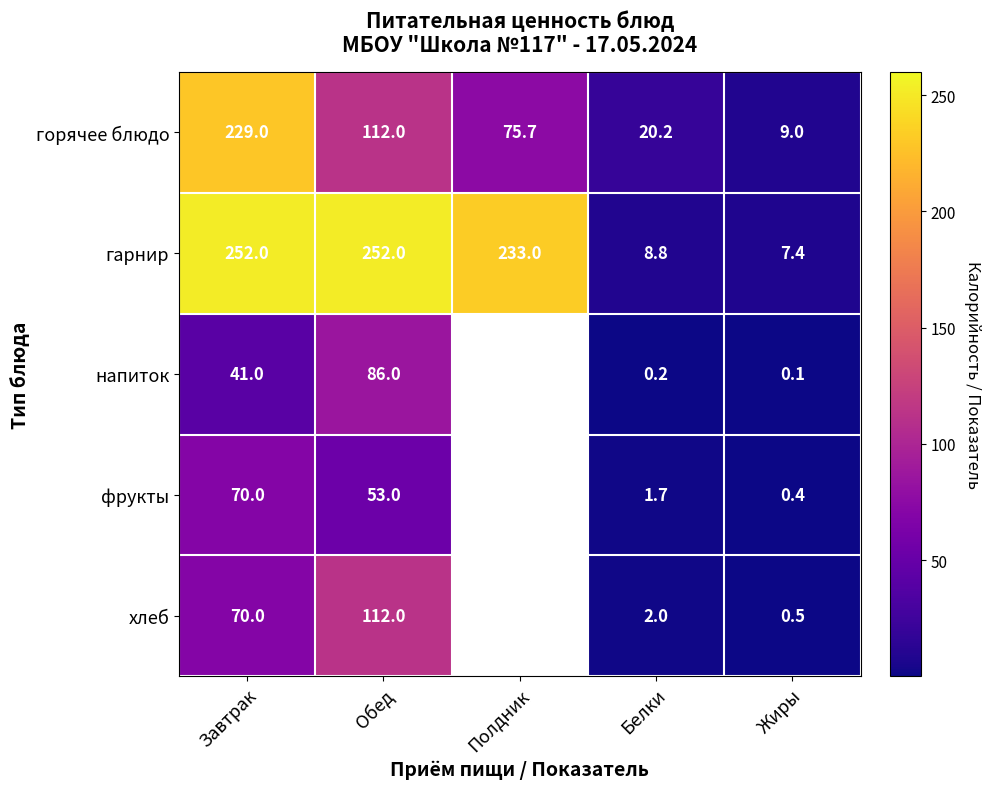

Which category has the highest value across all series?

Завтрак